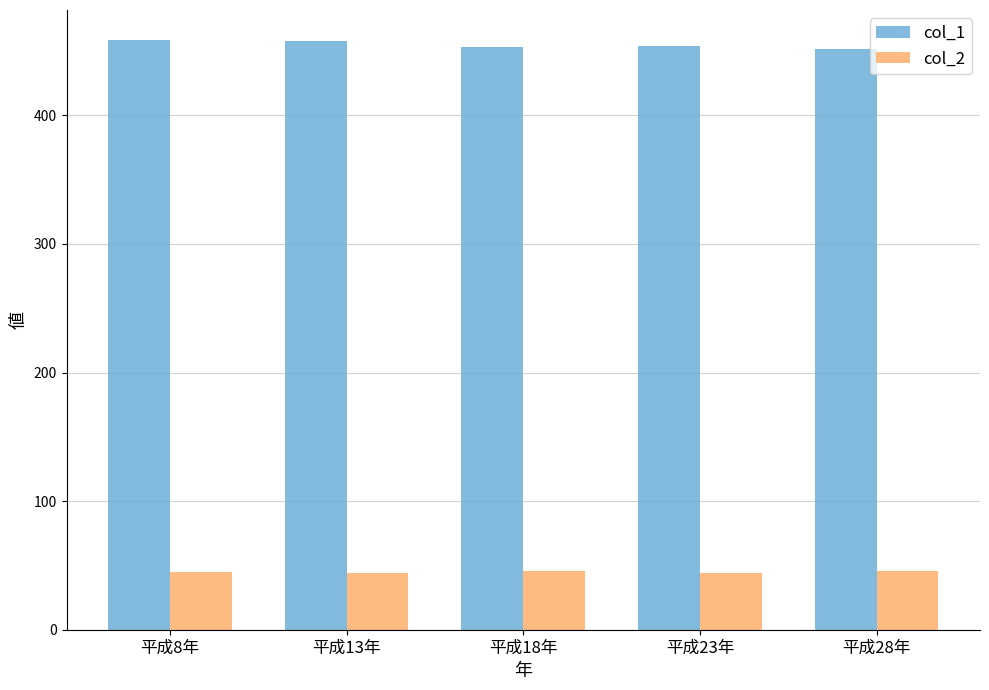

The value of col_1 at 平成13年 is 458. True or false?

True